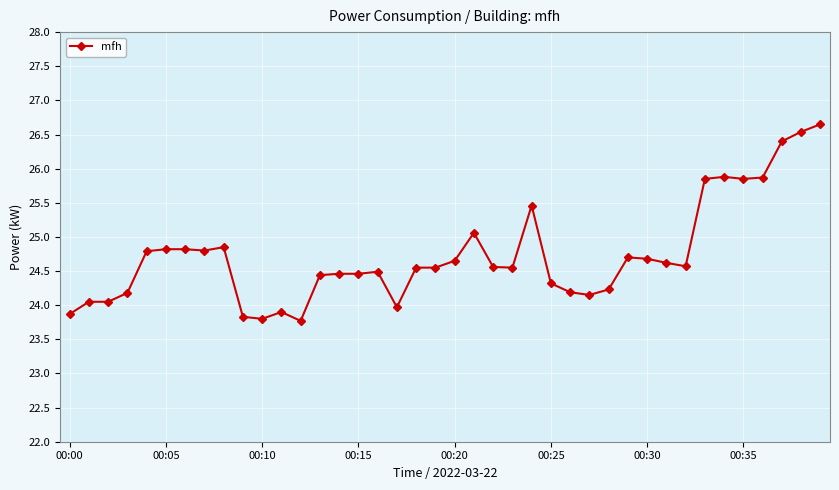

What is the minimum value shown in the chart?

23.8